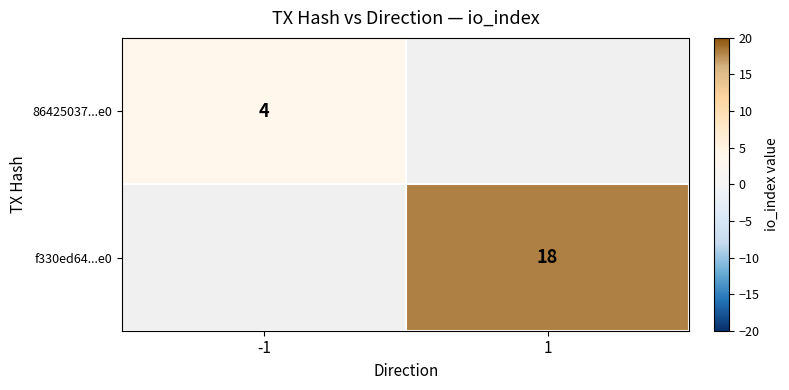

Is it true that 86425037...e0 equals 6 at -1?

False